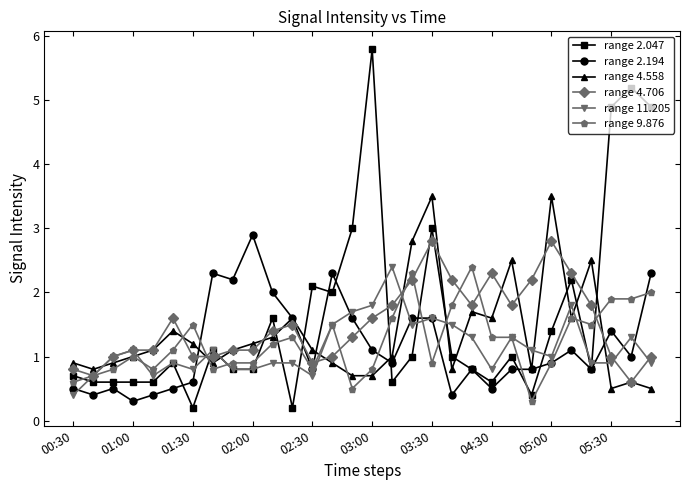

Which series has the largest total across all categories?

range 2.047